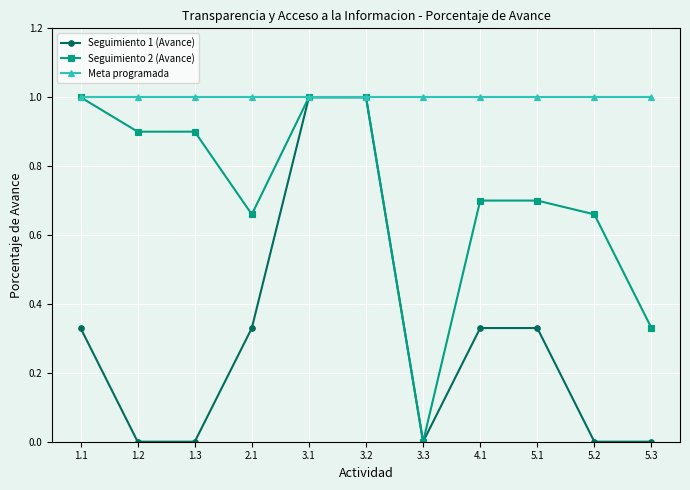

What position from the left is 1.1?

1